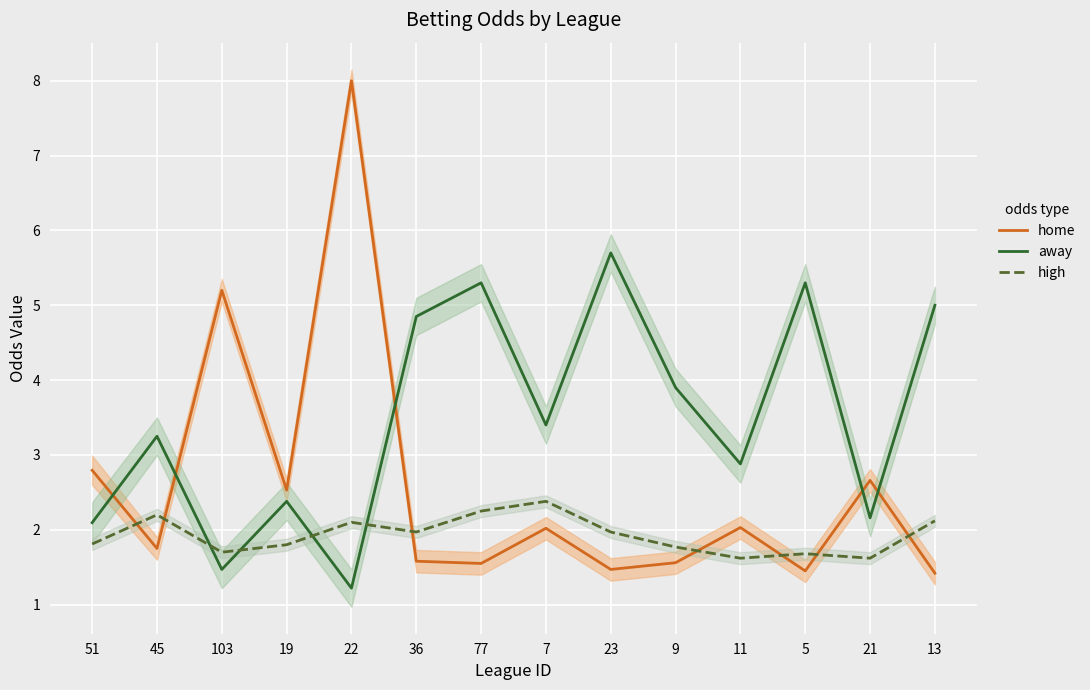

What is the difference between the highest and lowest values at 23?

4.2